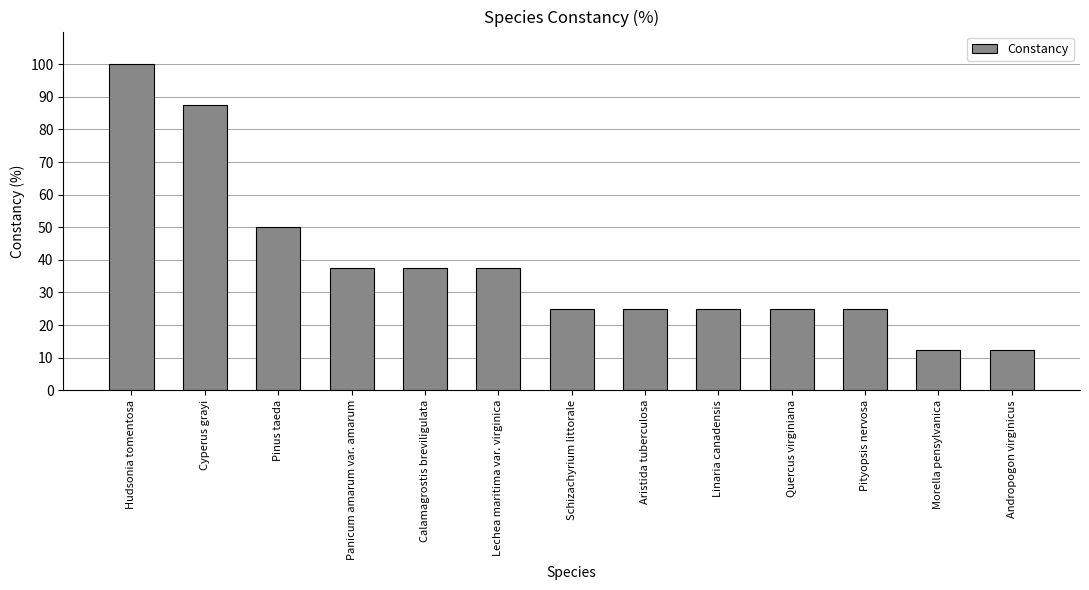

What is the minimum value shown in the chart?

12.5